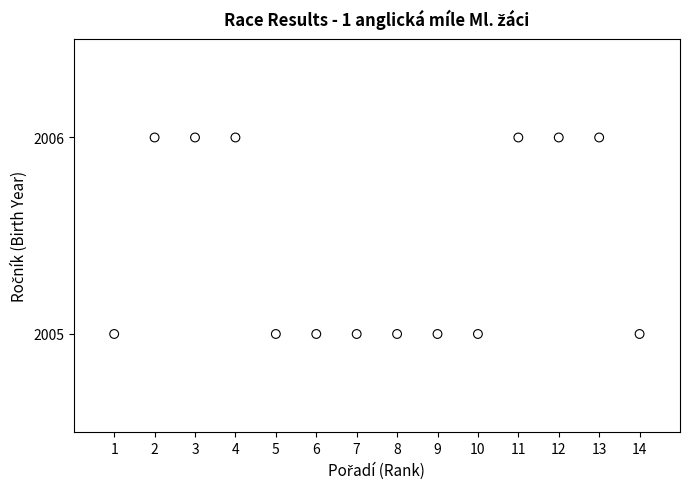

What is the range of X values (max minus min)?

13